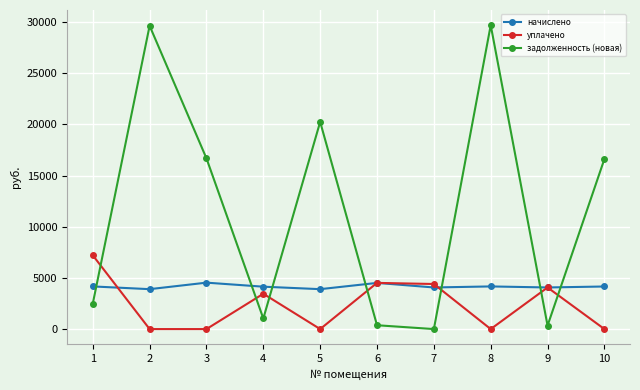

What is the sum of all начислено values?

41600.8